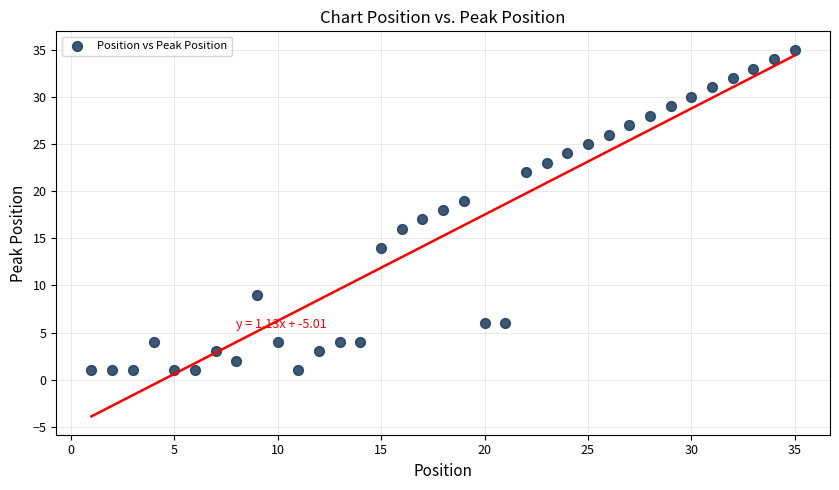

What is the range of X values (max minus min)?

34